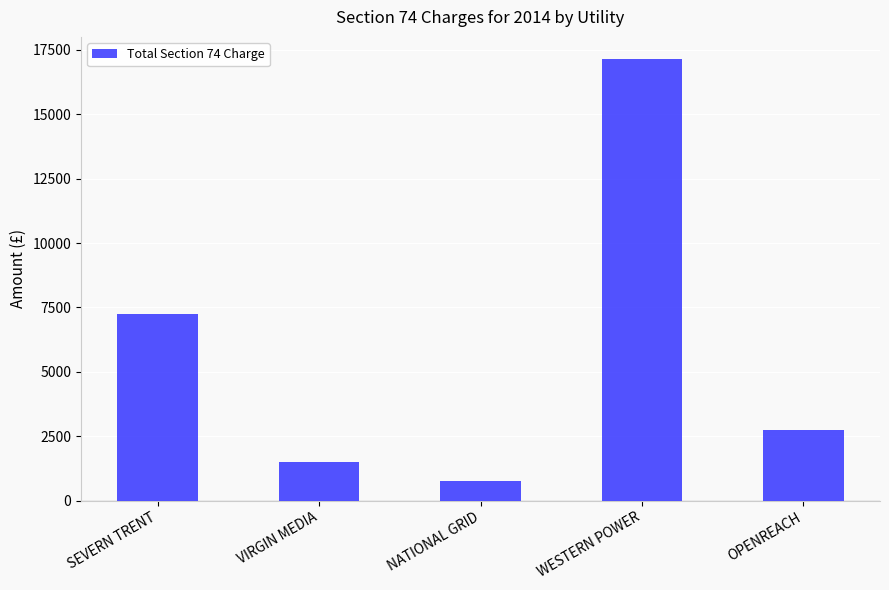

What is the greatest value displayed?

17150